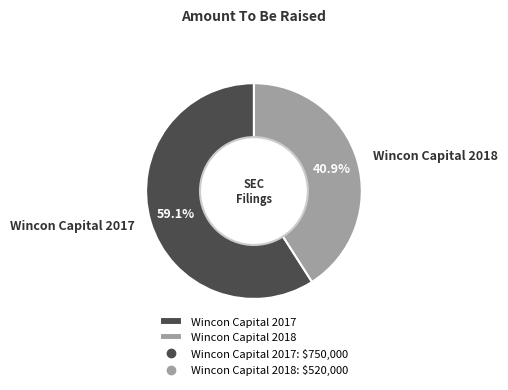

Approximately how many times larger is the value at Wincon Capital 2018 compared to Wincon Capital 2017?

0.7